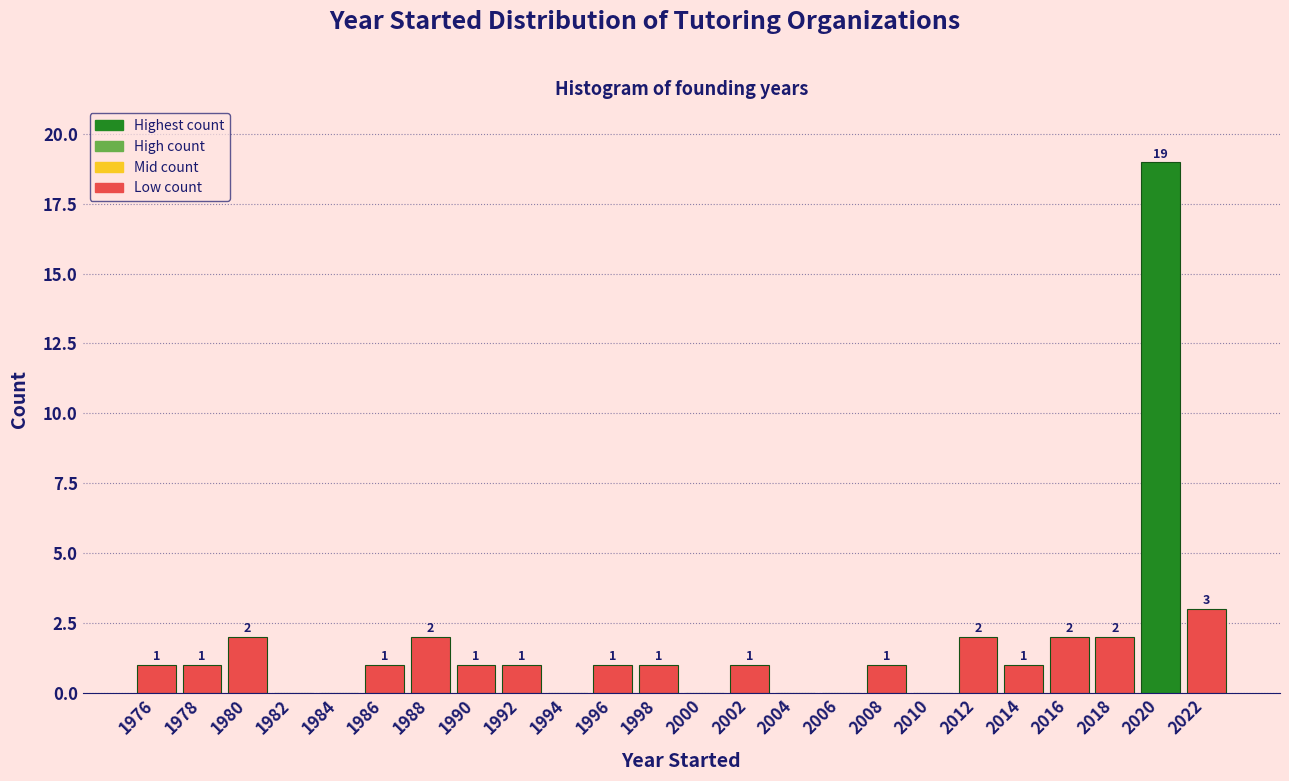

Which range on the x-axis has the tallest bar?

2019 to 2021